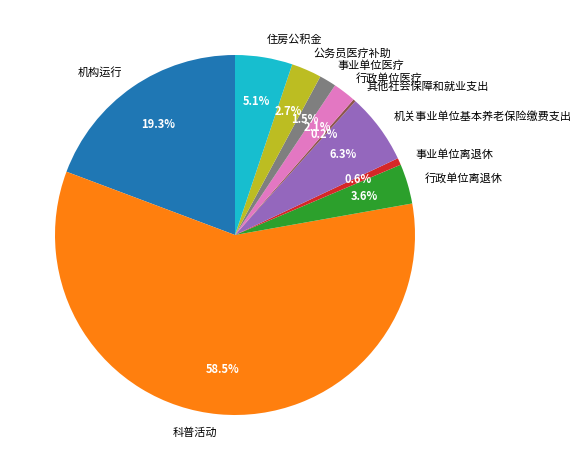

Do 机构运行 and 行政单位医疗 together represent more than half of the pie?

No